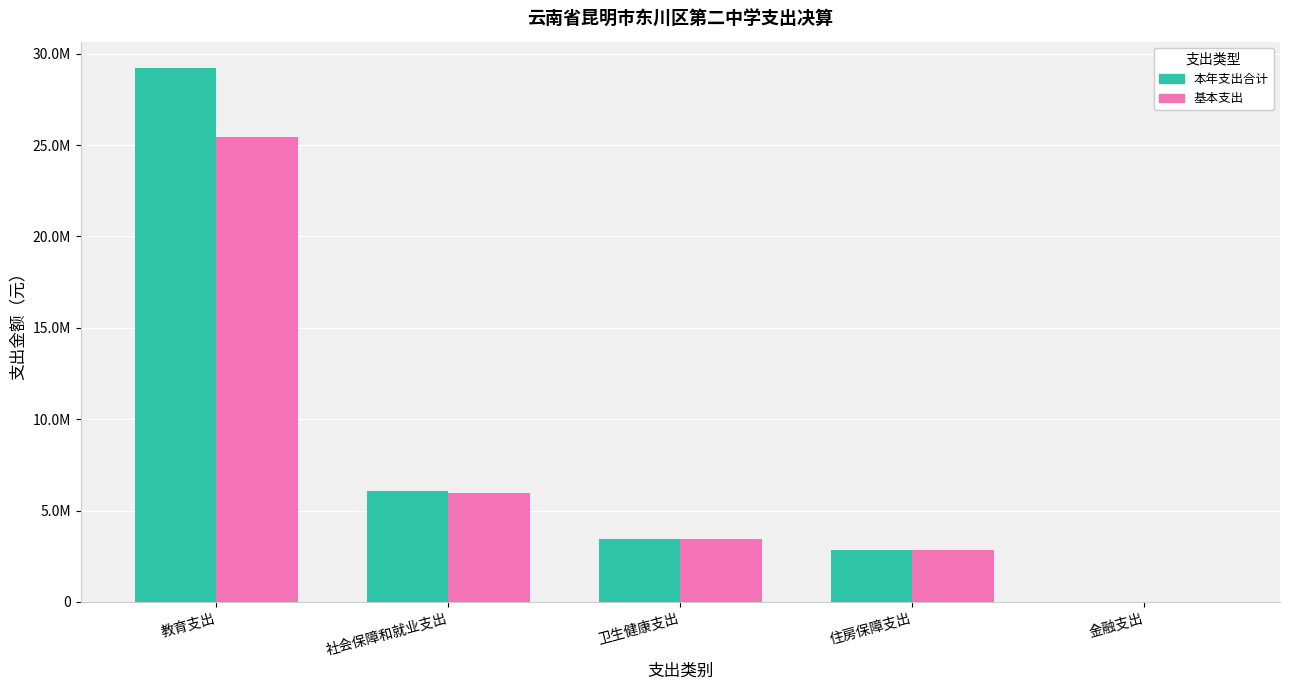

Which category has the highest value across all series?

教育支出